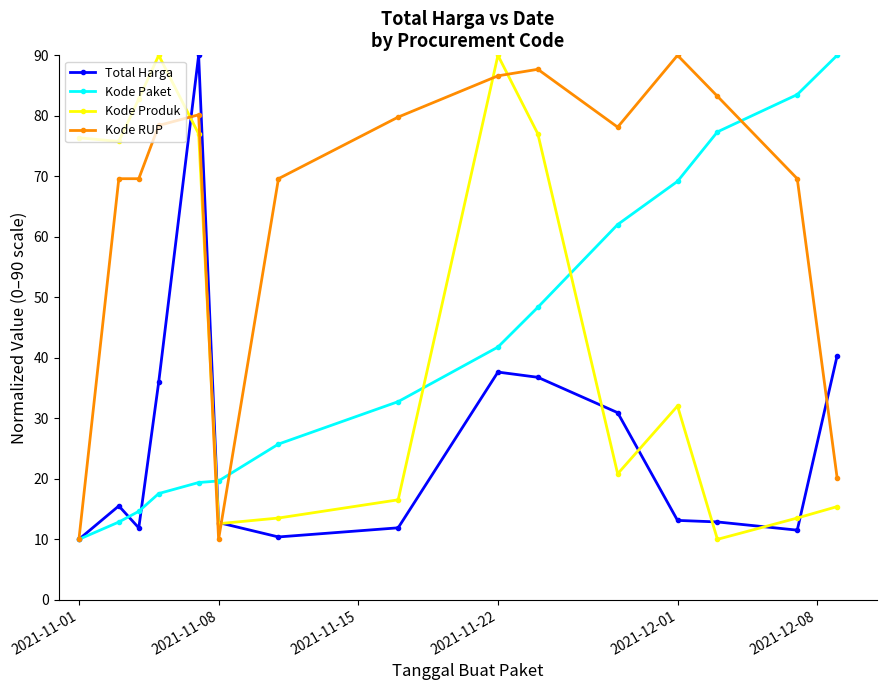

What is the minimum value shown in the chart?

10.0